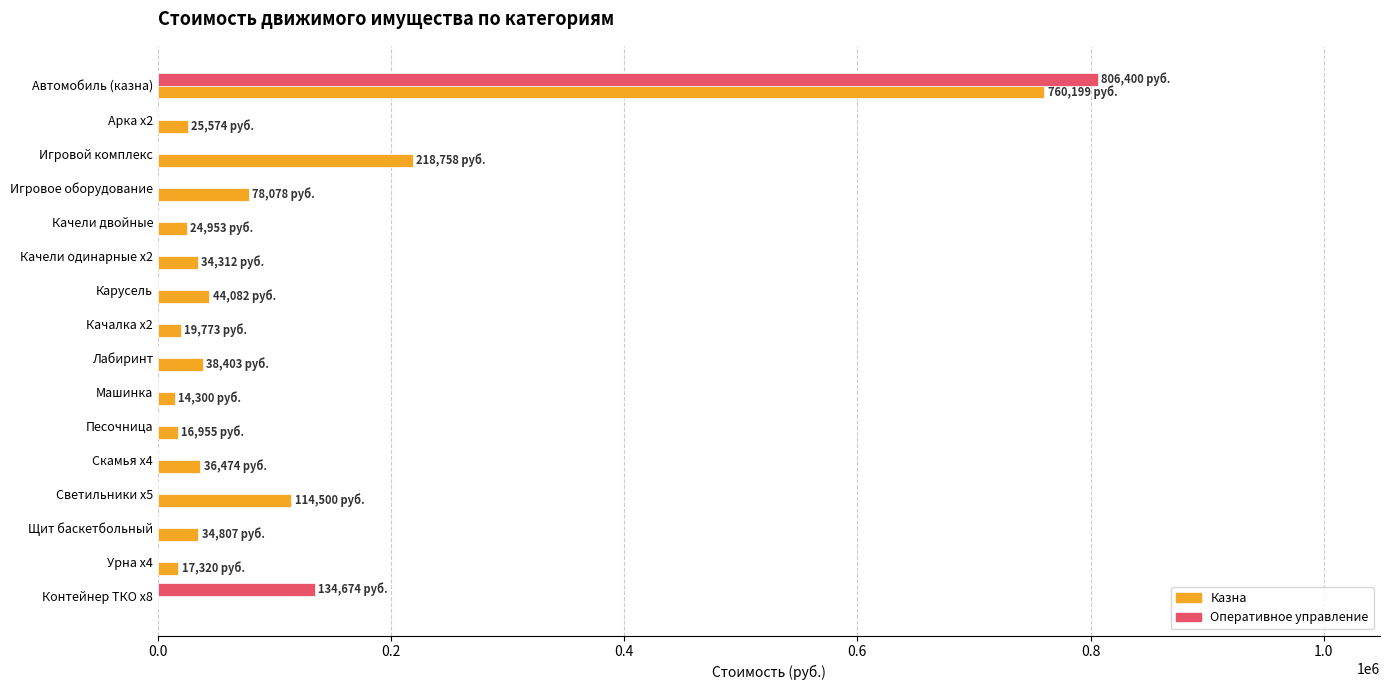

Which series has the largest range (max minus min)?

Оперативное управление